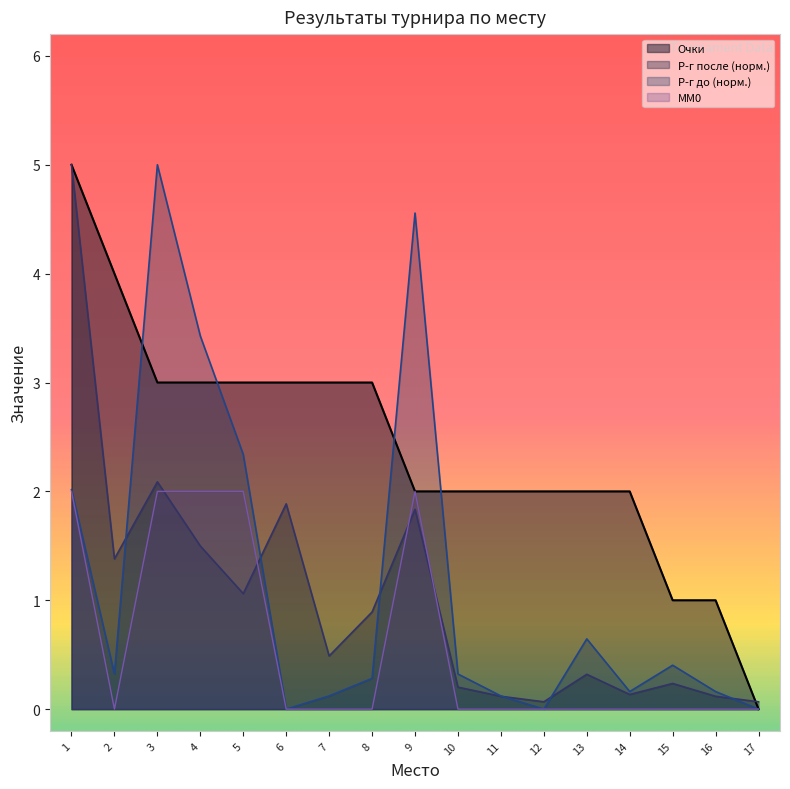

What is the sum of all Очки values?

41.0